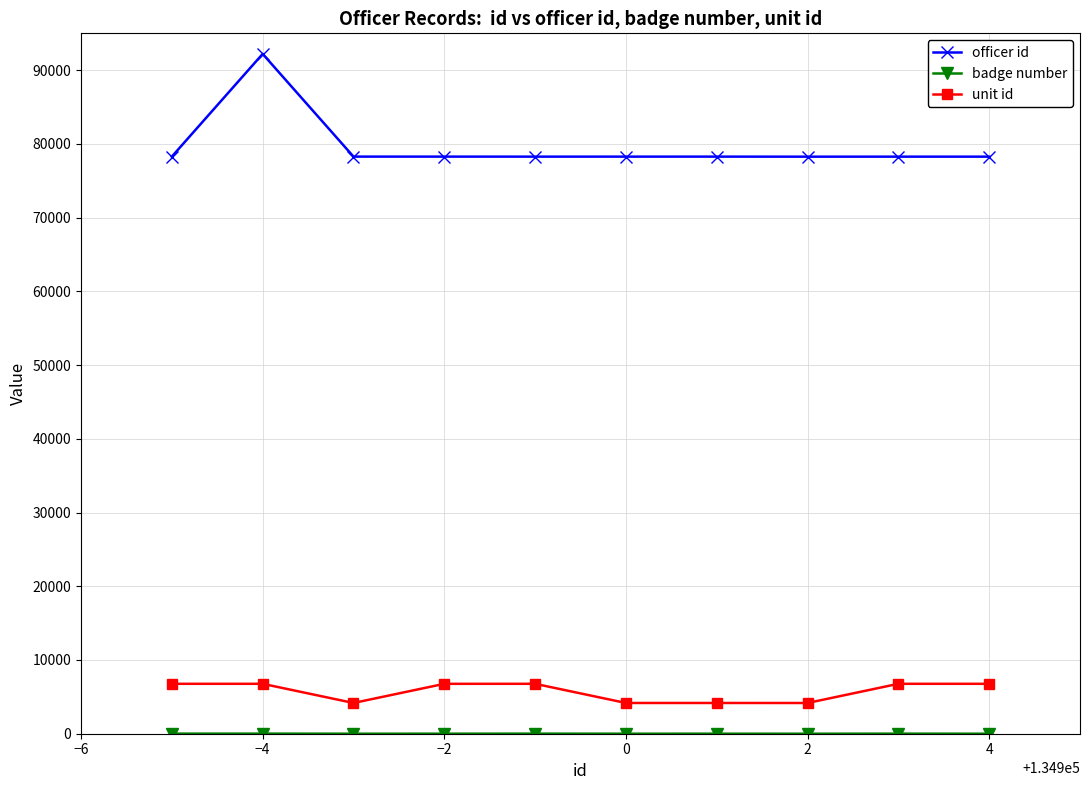

How many series are shown in this chart?

3